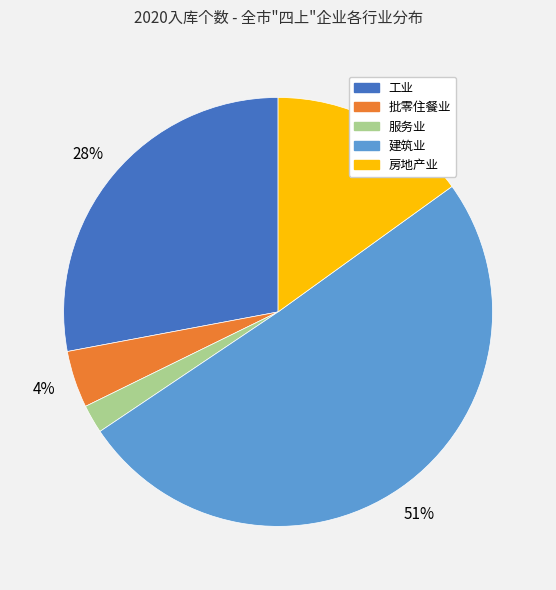

To the nearest percent, what is the combined percentage of 工业 and 批零住餐业?

32%